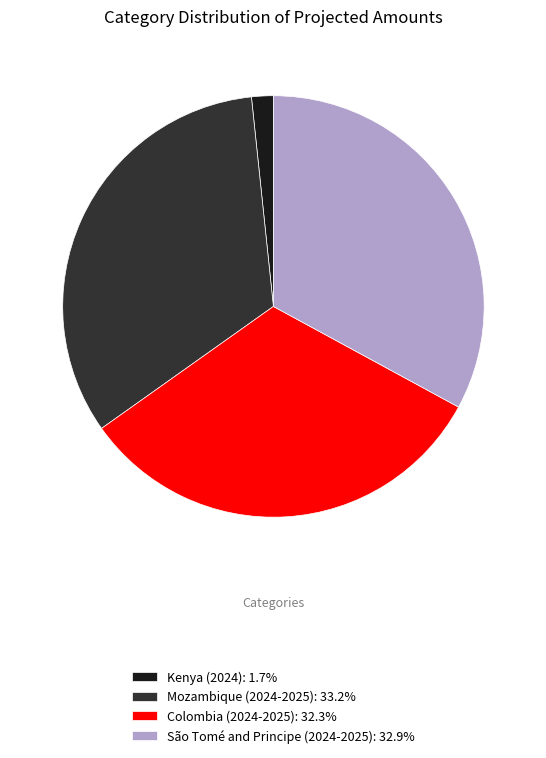

The Colombia (2024-2025) slice represents 32% of the pie. True or false?

True